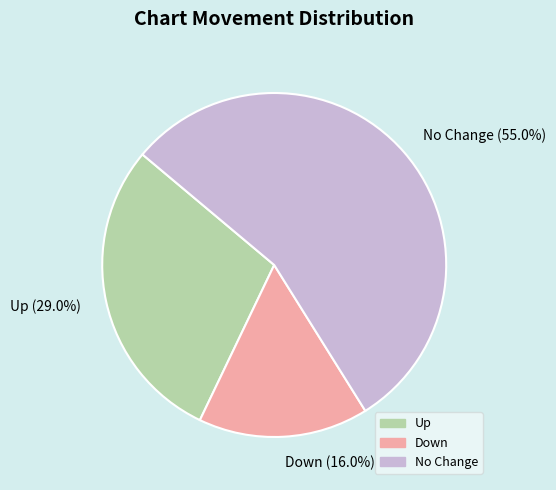

What is the largest slice in the pie chart?

No Change (55.0%)